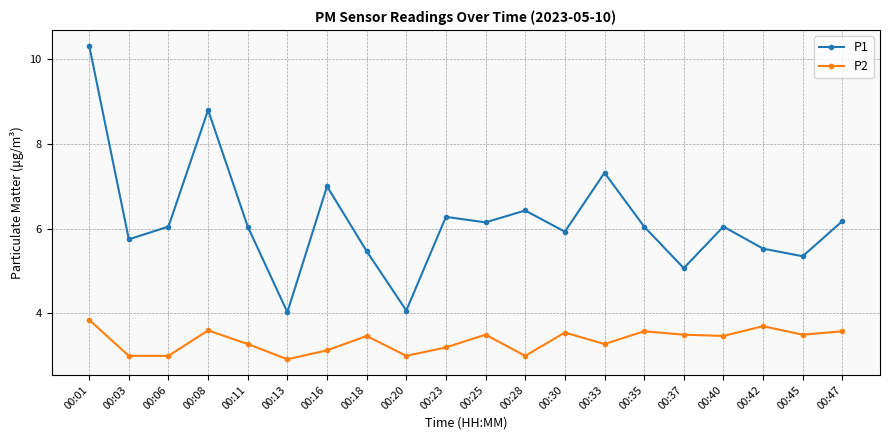

Which label corresponds to the largest value in the chart?

00:01